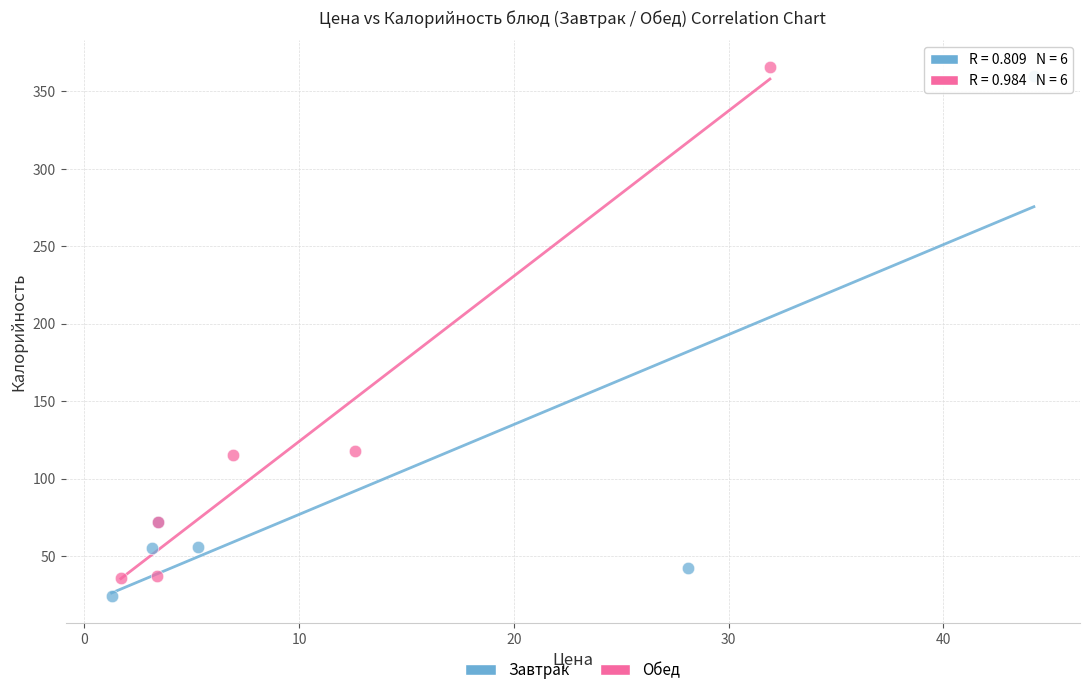

Which series reaches the minimum Y coordinate?

Завтрак